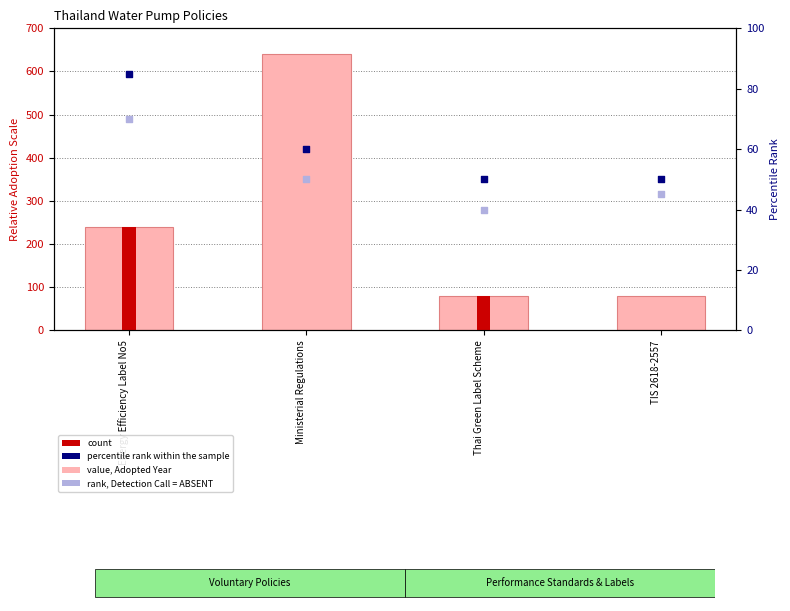

Which series reaches the maximum Y coordinate?

value, Adopted Year